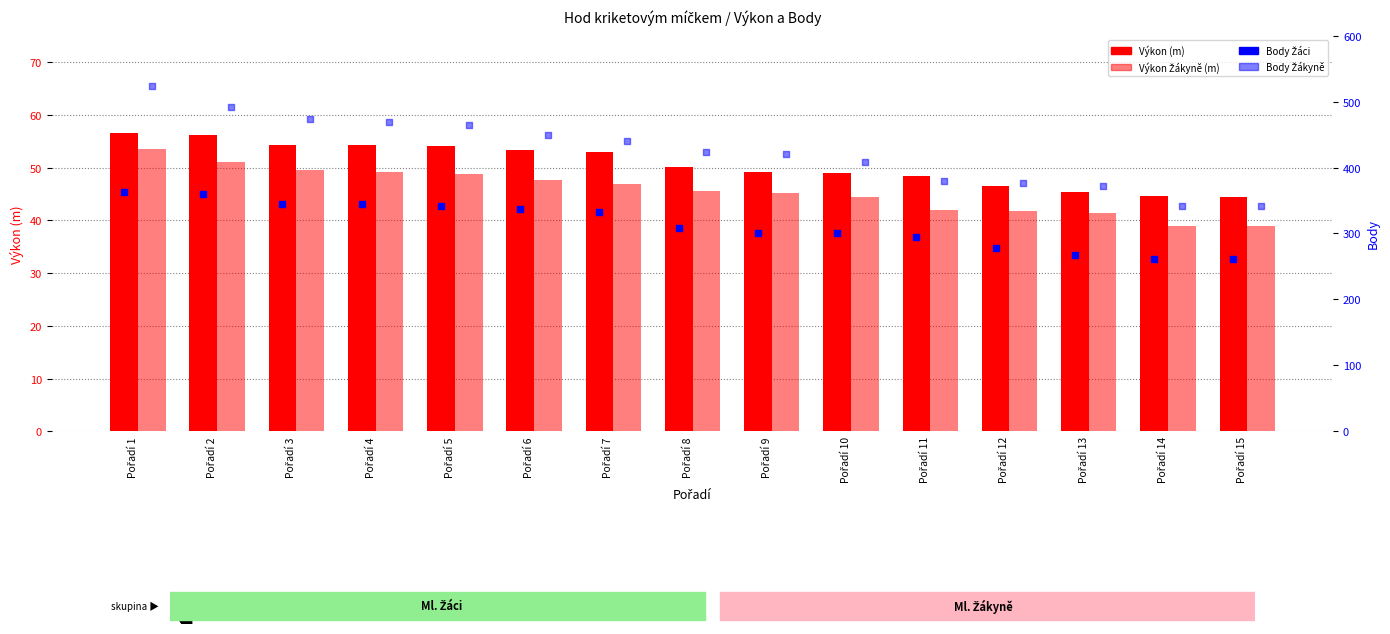

Which series has the largest total across all categories?

Body Žákyně